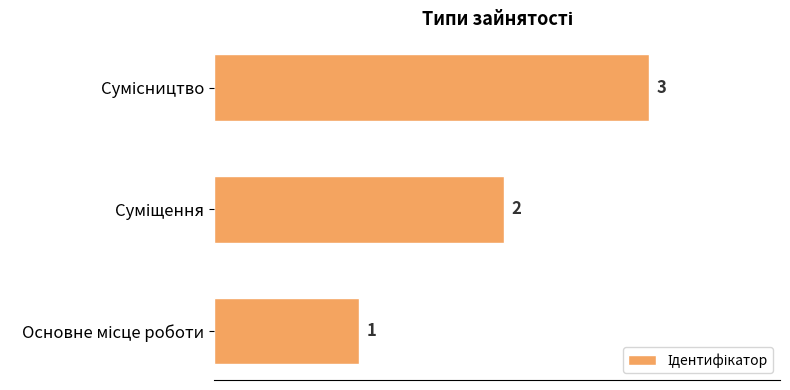

What is the sum of all values?

6